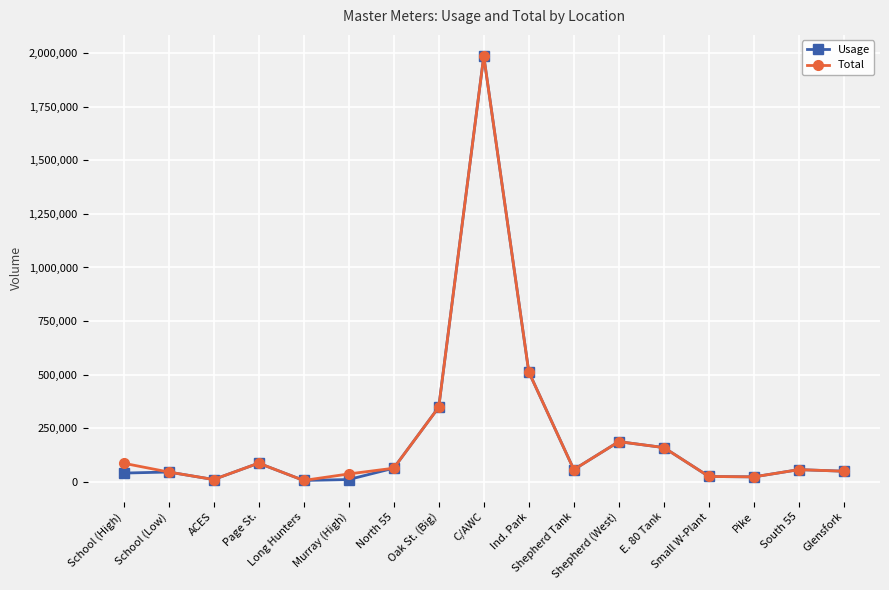

True or false: Total has more than 1 interior local peaks.

True